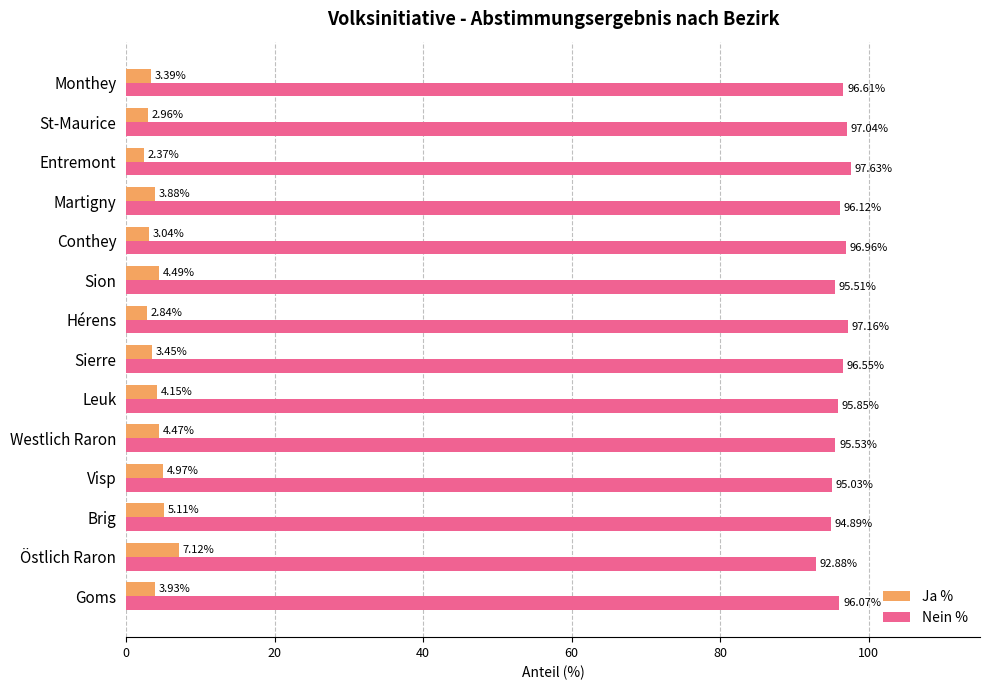

What is the difference between the Ja % values at Monthey and Westlich Raron?

1.1